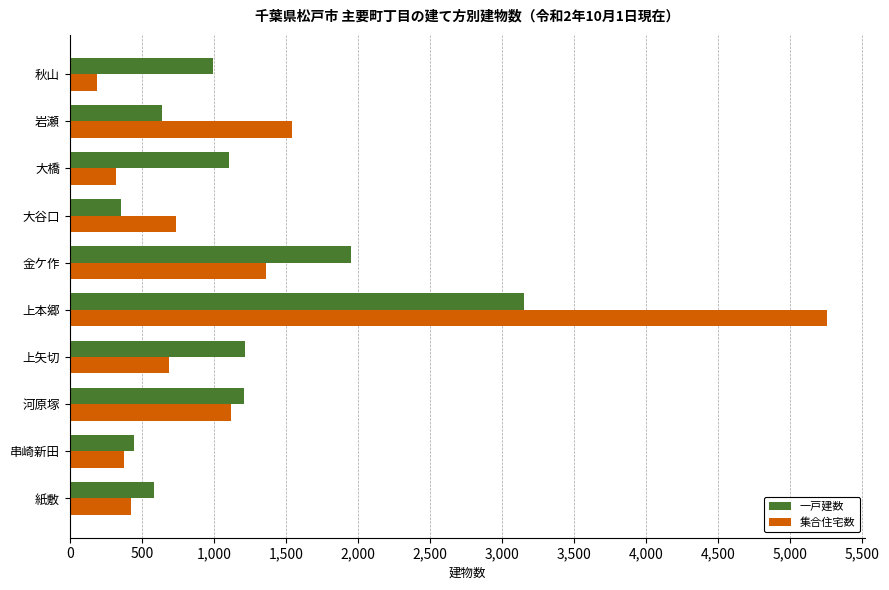

What is the approximate value of 集合住宅数 at 秋山?

191